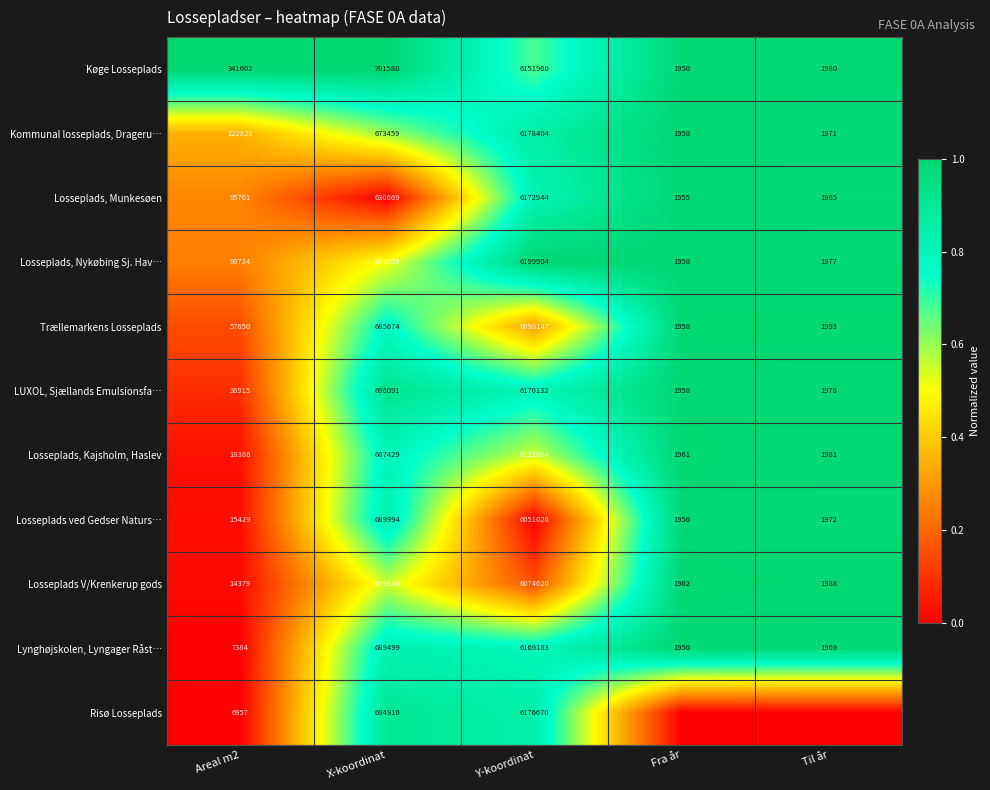

Between X-koordinat and Y-koordinat, which series saw the biggest shift?

Losseplads, Munkesøen